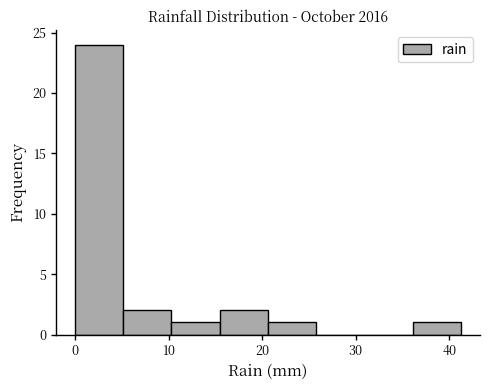

How tall is the bar that spans 10 to 15 on the x-axis? Neither the bar edges nor the heights are printed on the chart, so give them approximately, as read against the axes.

1